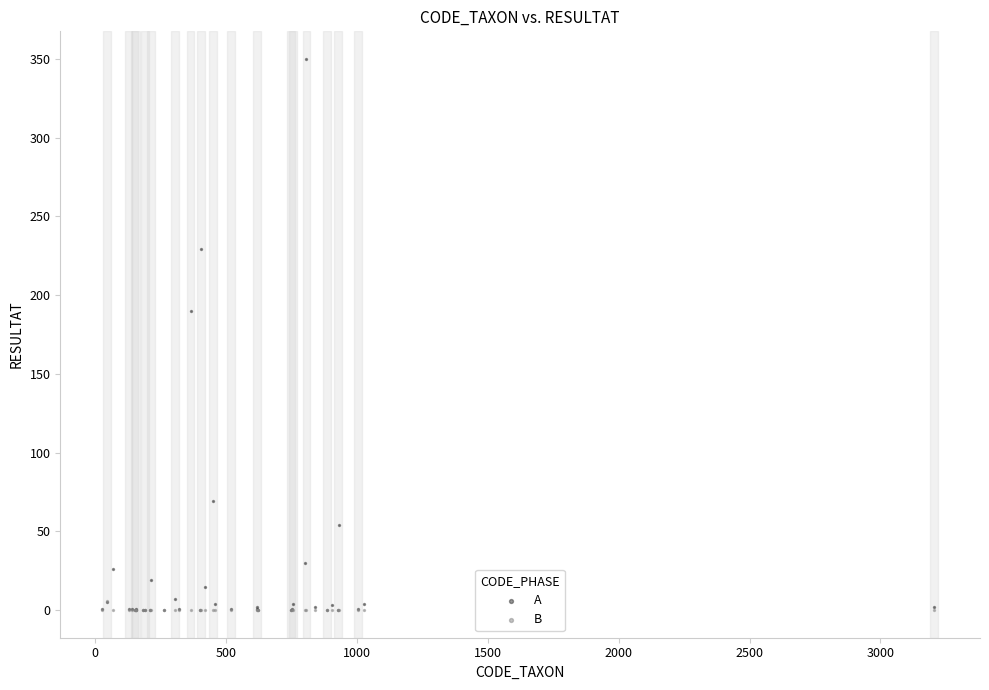

Which series contains the highest Y value?

A